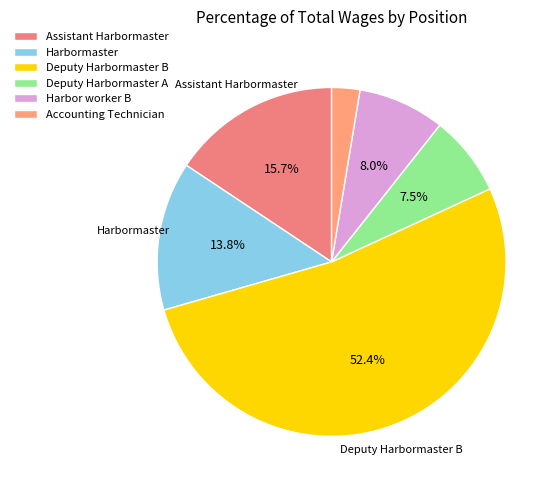

Count the number of slices in the pie.

6